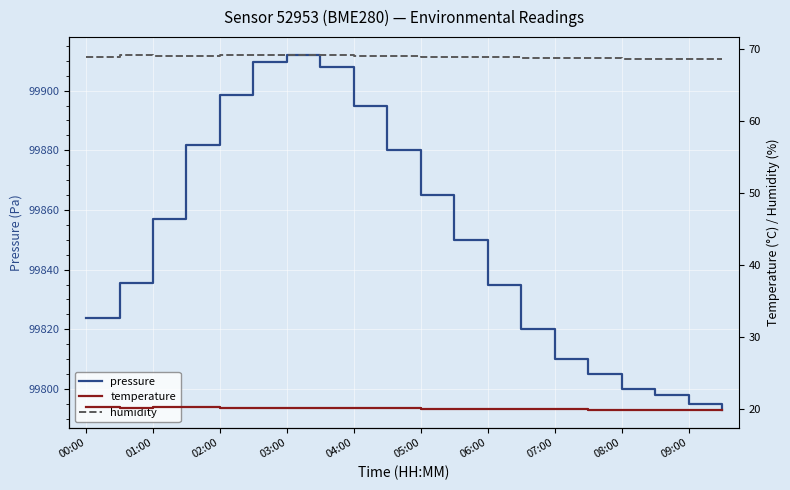

Which category has the highest value in the temperature series?

00:00